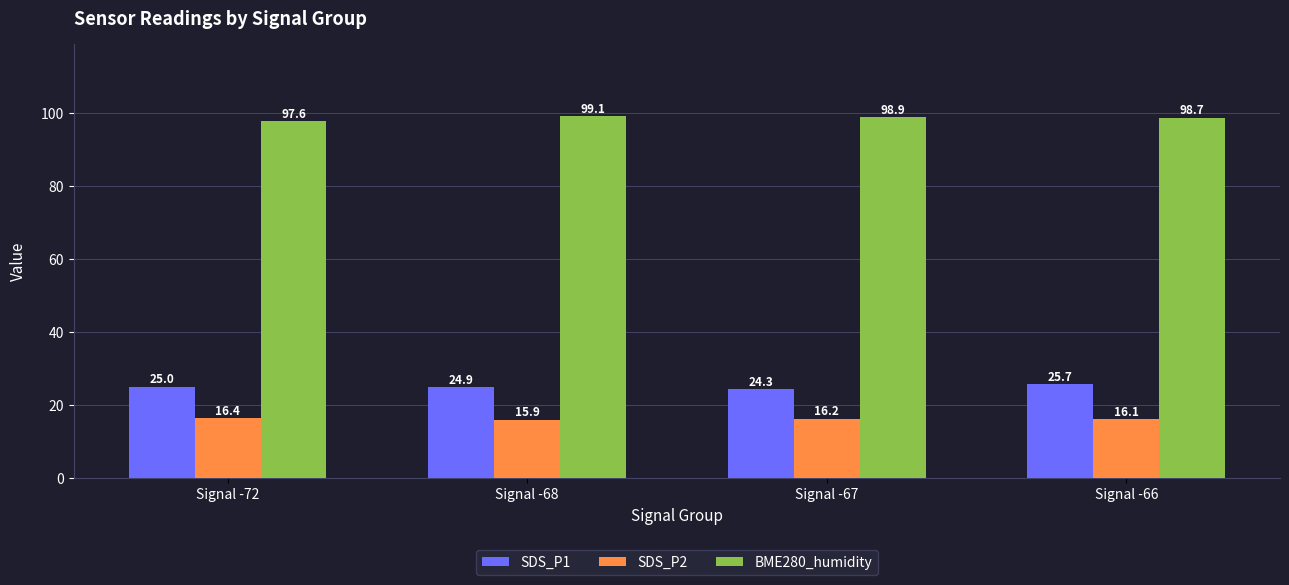

List the labels in order of BME280_humidity value, largest first.

Signal -68, Signal -67, Signal -66, Signal -72